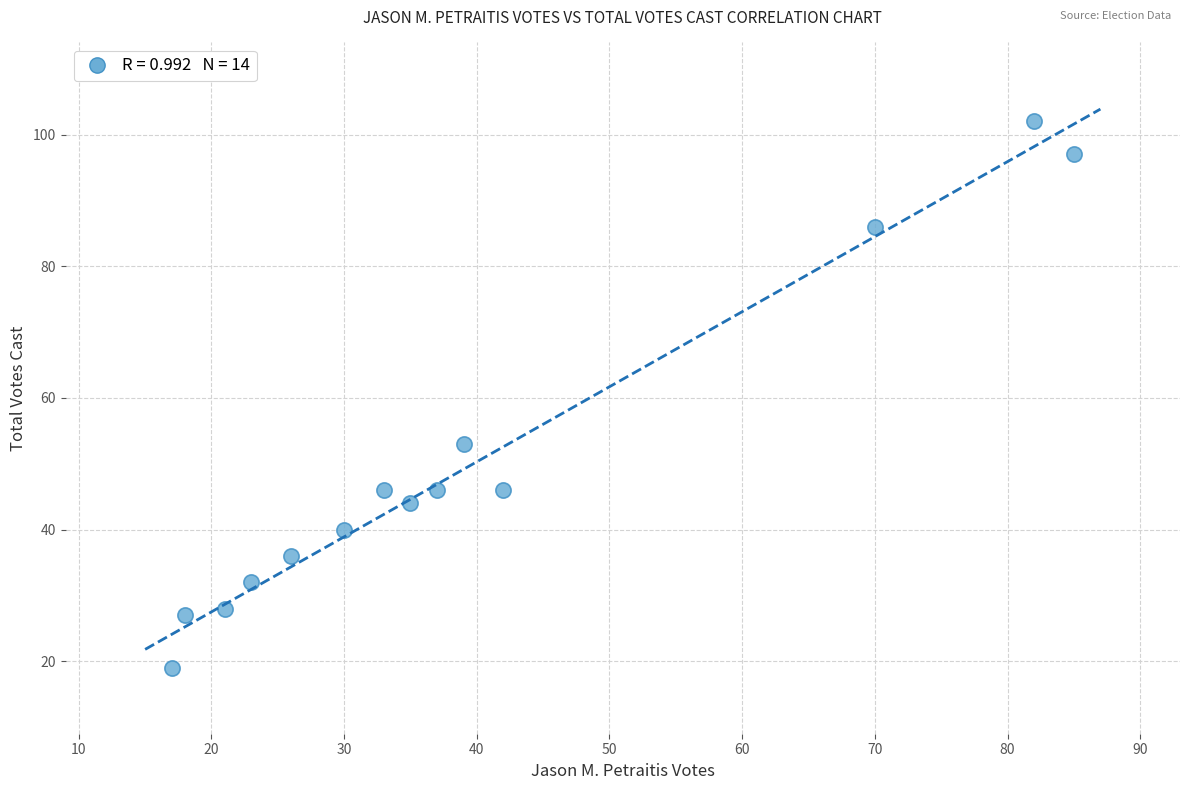

What is the range of X values (max minus min)?

68